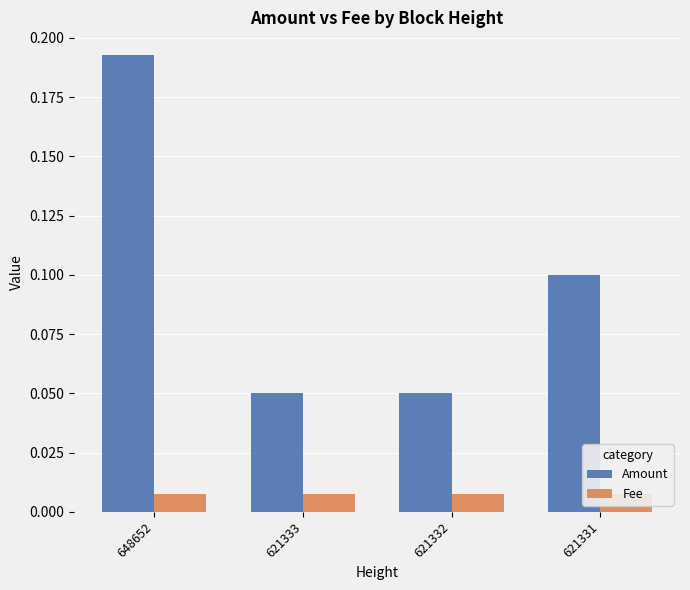

How many bars are there in each group?

2